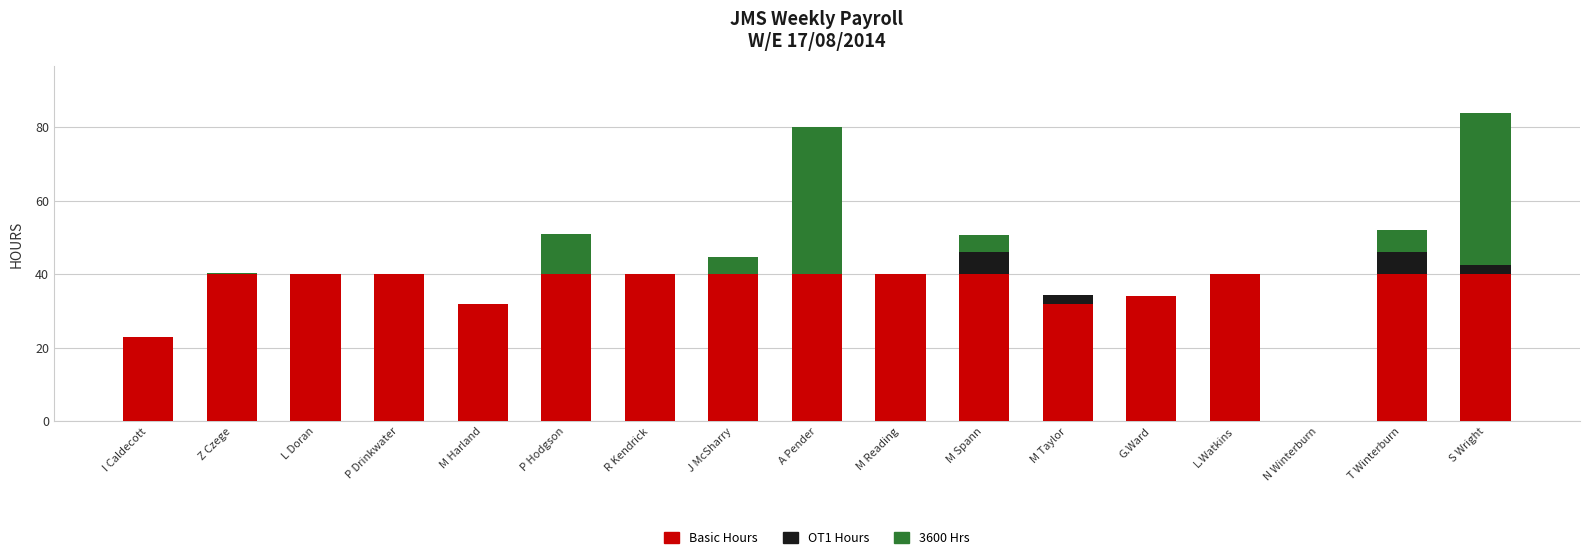

What is the highest value of the Basic Hours series?

40.0